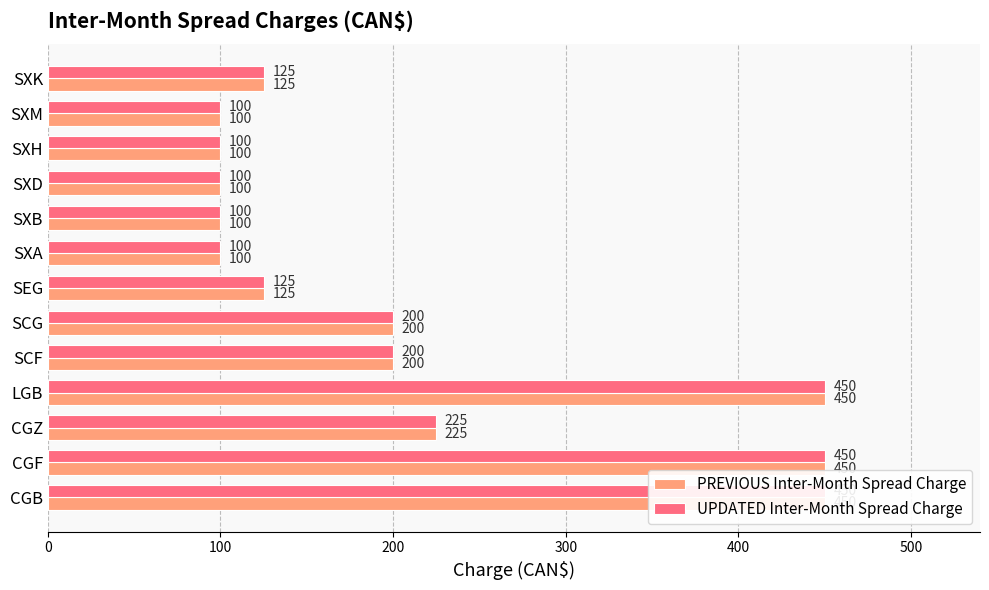

What is the maximum value shown in the chart?

450